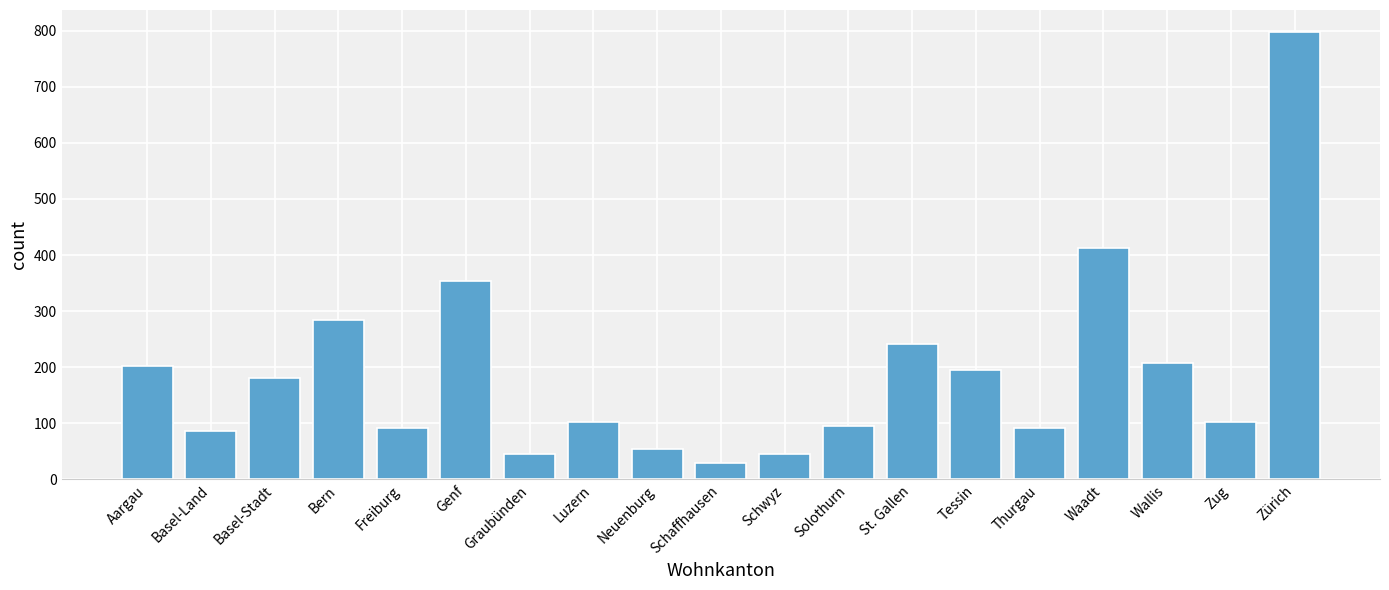

At which category does the chart reach its peak across all series?

Zürich